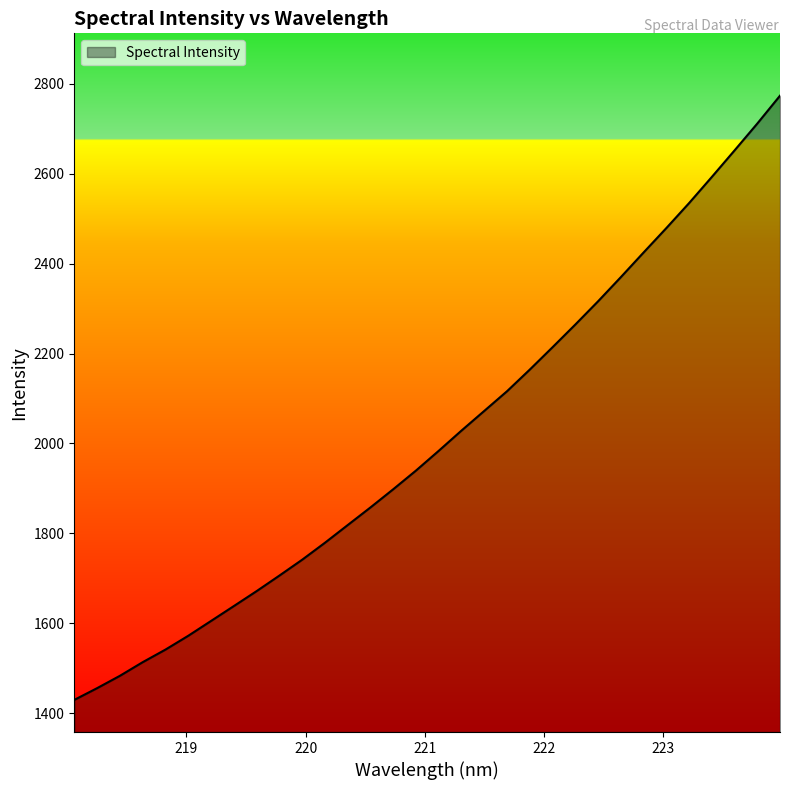

True or false: the data has more than 0 interior local peaks.

False